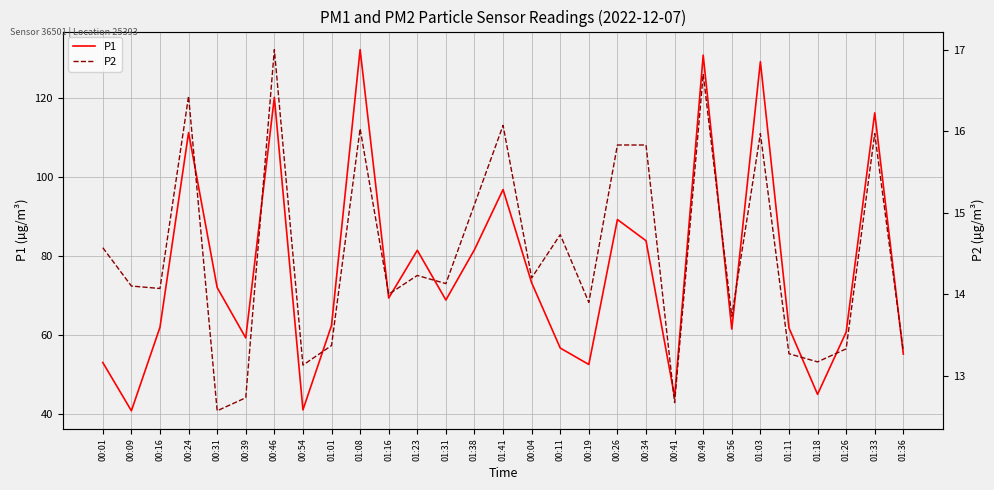

What is the lowest value of the P1 series?

40.7